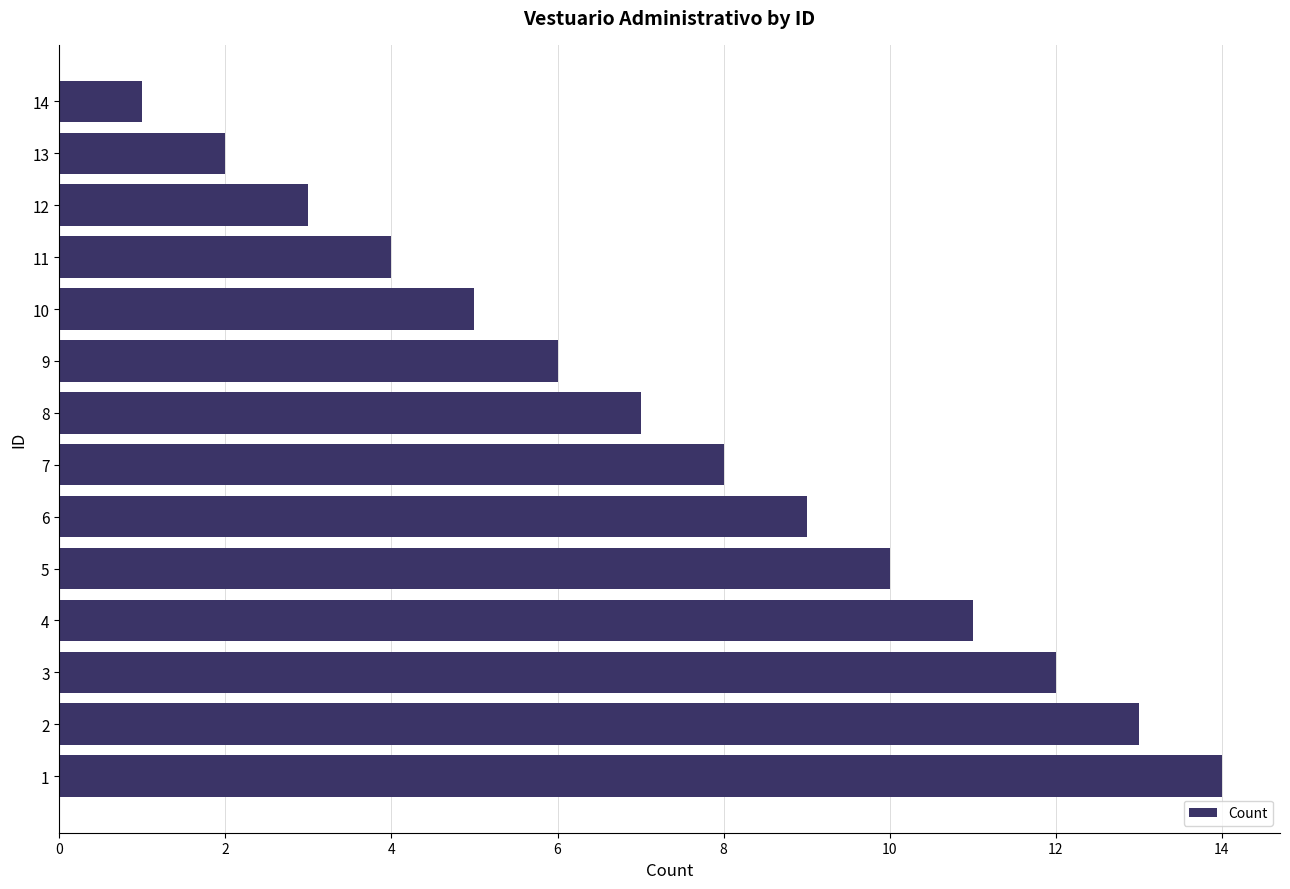

Rank the categories by value from lowest to highest.

14, 13, 12, 11, 10, 9, 8, 7, 6, 5, 4, 3, 2, 1